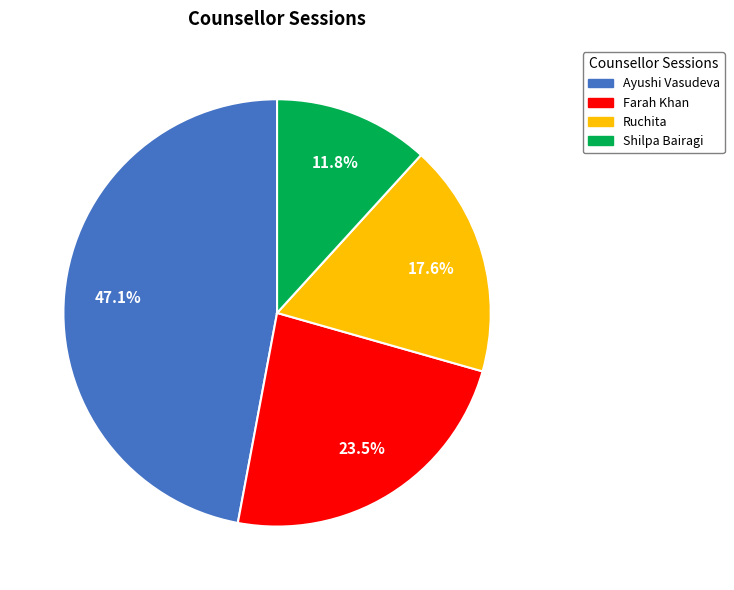

Which category has the biggest portion of the pie?

Ayushi Vasudeva